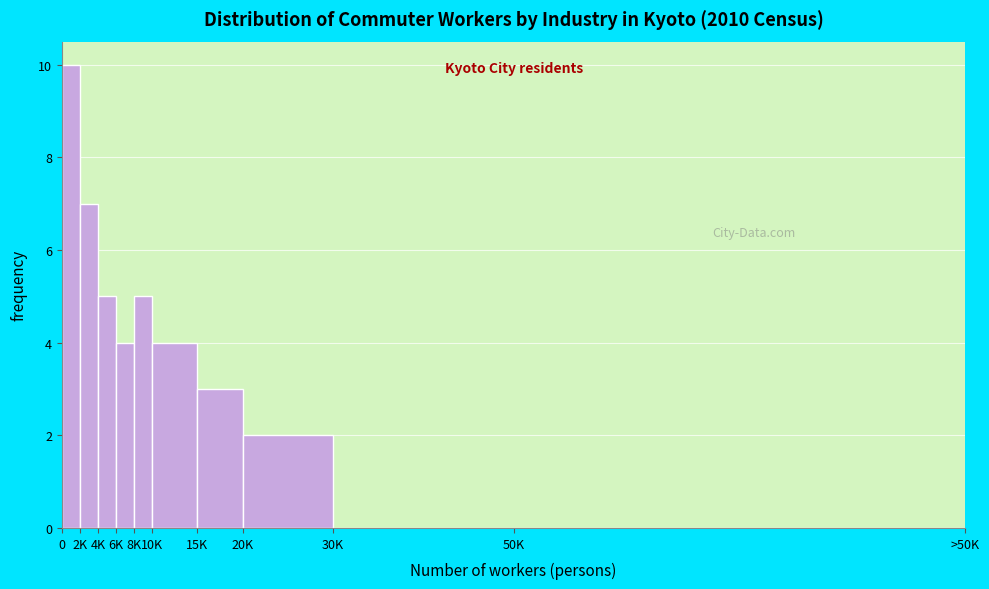

Reading left to right, what are all the values shown in this chart?

0=10	2K=7	4K=5	6K=4	8K=5	10K=4	15K=3	20K=2	30K=0	50K=0